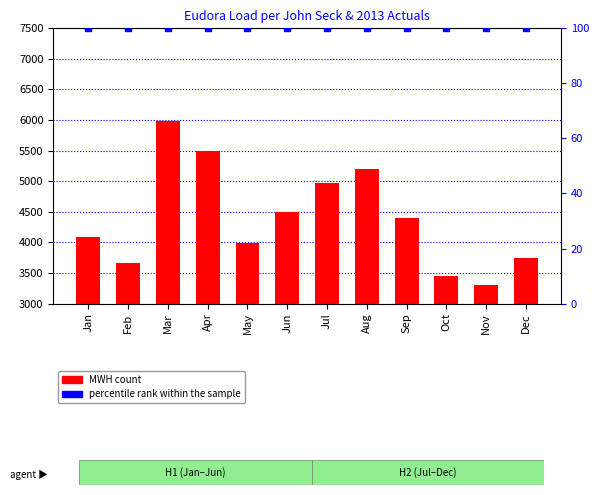

Which series has the widest spread of Y values?

MWH